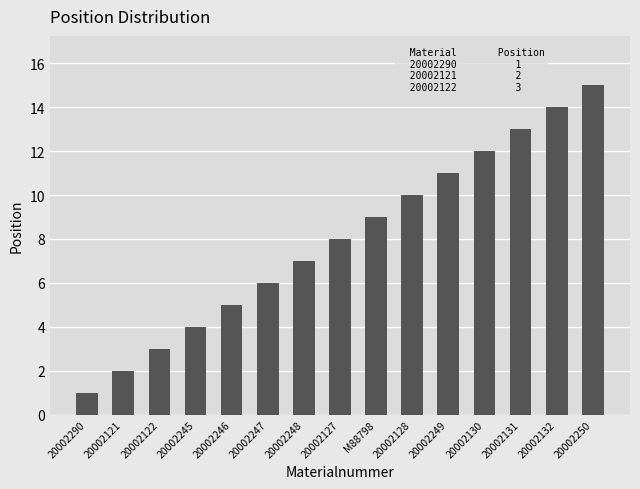

Does the chart contain stacked bars?

No